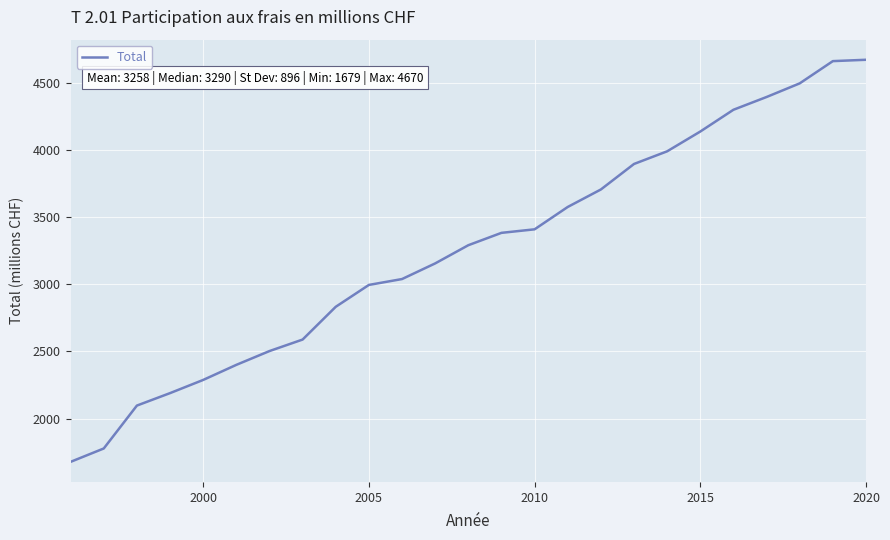

What is the difference between the maximum and minimum values?

2991.9